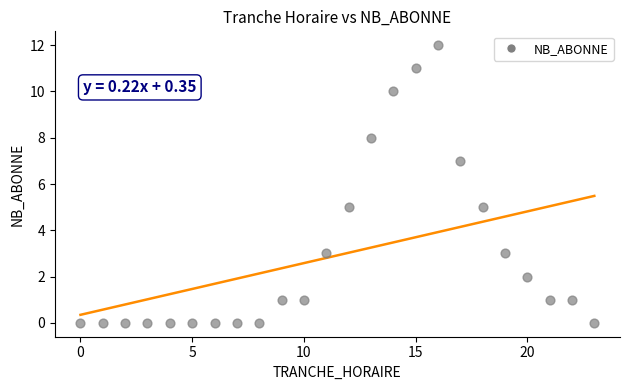

What is the range of X values (max minus min)?

23